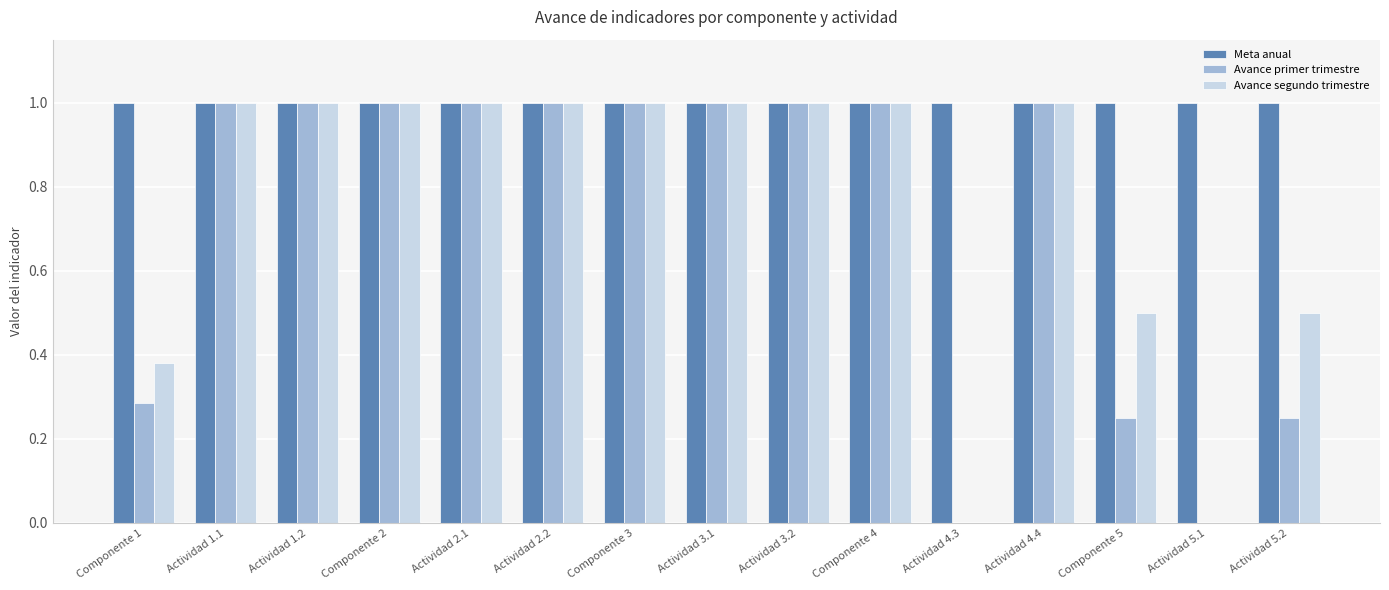

What is the total value across all series at Actividad 1.1?

3.0